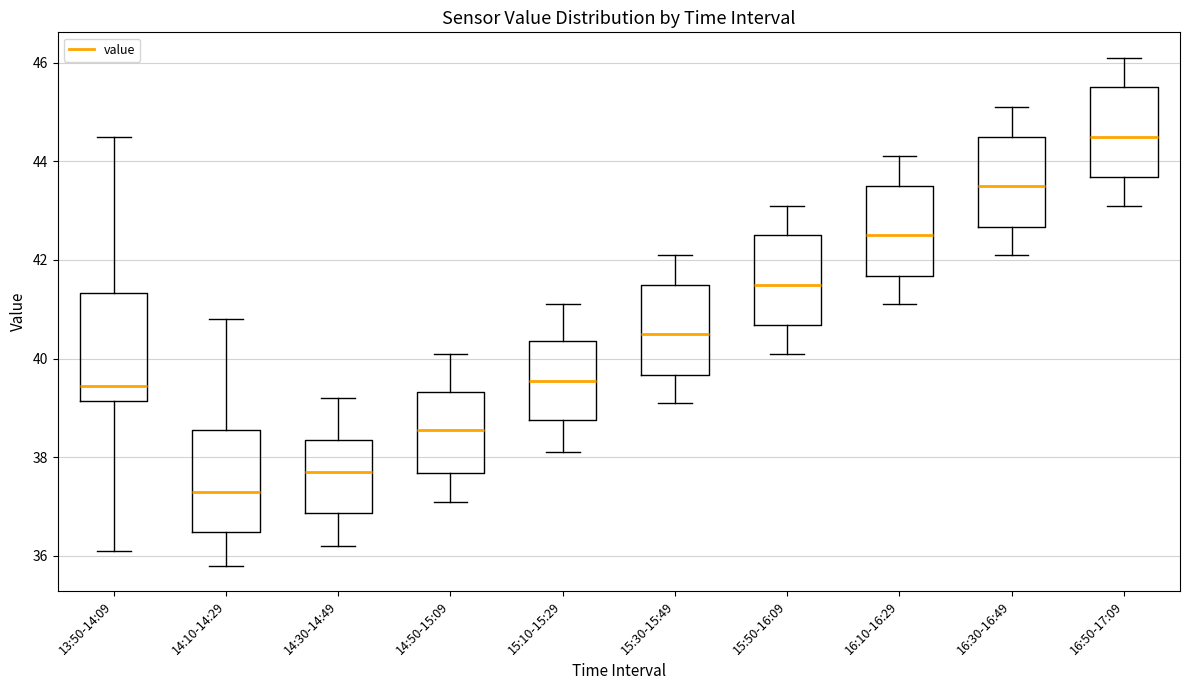

Reading left to right, transcribe this box plot: for each box, give where its median line is, the range the box spans, and where its two whiskers end, as read against the y-axis. The values are not printed on the chart, so give them approximately, as read against the axis.

13:50-14:09: median 39.4, box 39.2 to 41.4, whiskers 36.2 to 44.6
14:10-14:29: median 37.4, box 36.4 to 38.6, whiskers 35.8 to 40.8
14:30-14:49: median 37.8, box 36.8 to 38.4, whiskers 36.2 to 39.2
14:50-15:09: median 38.6, box 37.6 to 39.4, whiskers 37.2 to 40.2
15:10-15:29: median 39.6, box 38.8 to 40.4, whiskers 38.2 to 41.2
15:30-15:49: median 40.6, box 39.6 to 41.6, whiskers 39.2 to 42.2
15:50-16:09: median 41.6, box 40.6 to 42.6, whiskers 40.2 to 43.2
16:10-16:29: median 42.6, box 41.6 to 43.6, whiskers 41.2 to 44.2
16:30-16:49: median 43.6, box 42.6 to 44.6, whiskers 42.2 to 45.2
16:50-17:09: median 44.6, box 43.6 to 45.6, whiskers 43.2 to 46.2